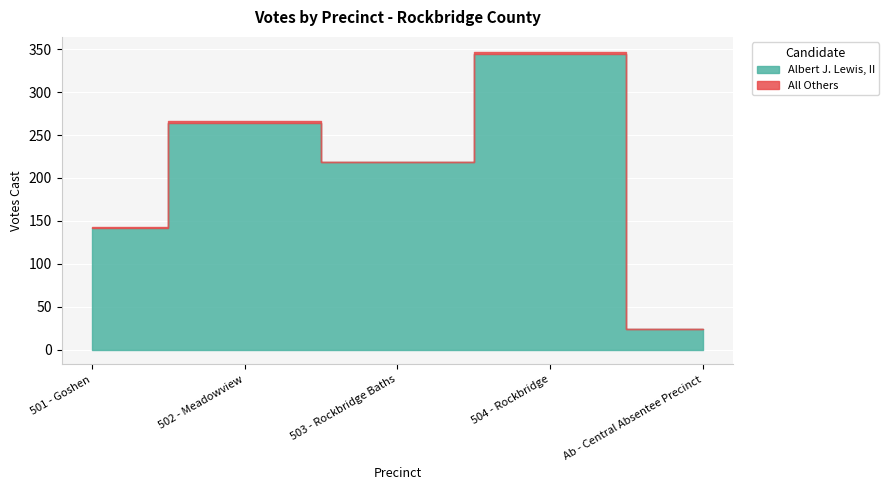

Which has a higher value, 502 - Meadowview or Ab - Central Absentee Precinct?

502 - Meadowview